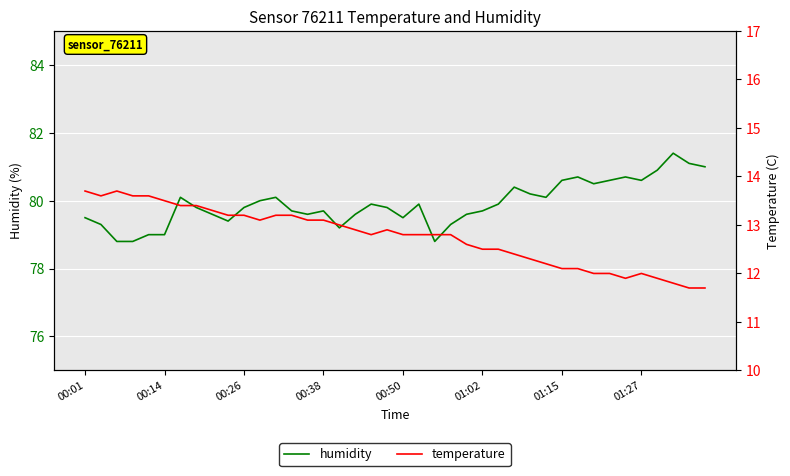

Reading left to right, list all the values displayed in this chart.

humidity: 79.5	79.3	78.8	78.8	79.0	79.0	80.1	79.8	79.6	79.4	79.8	80.0	80.1	79.7	79.6	79.7	79.2	79.6	79.9	79.8	79.5	79.9	78.8	79.3	79.6	79.7	79.9	80.4	80.2	80.1	80.6	80.7	80.5	80.6	80.7	80.6	80.9	81.4	81.1	81.0
temperature: 13.7	13.6	13.7	13.6	13.6	13.5	13.4	13.4	13.3	13.2	13.2	13.1	13.2	13.2	13.1	13.1	13.0	12.9	12.8	12.9	12.8	12.8	12.8	12.8	12.6	12.5	12.5	12.4	12.3	12.2	12.1	12.1	12.0	12.0	11.9	12.0	11.9	11.8	11.7	11.7